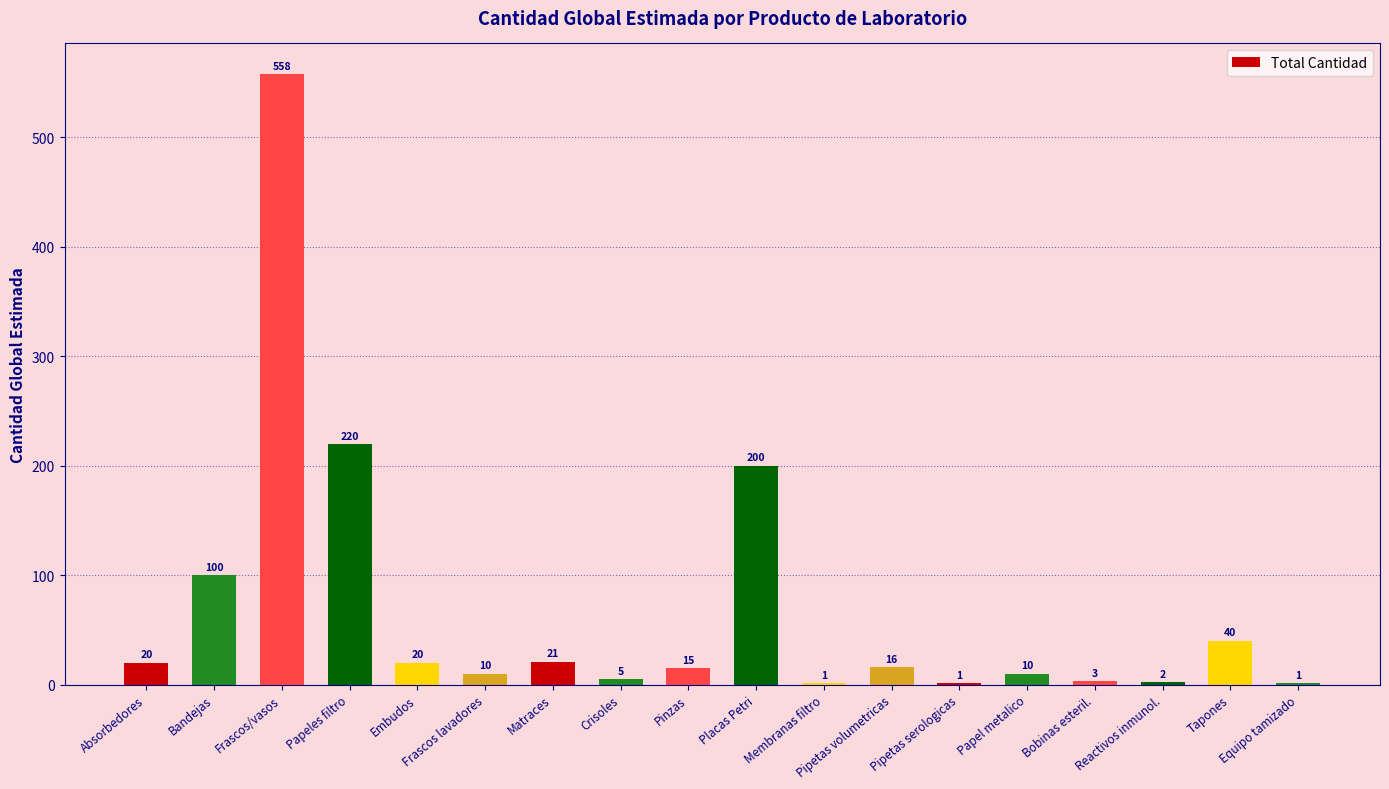

Which category has the highest value across all series?

Frascos/vasos